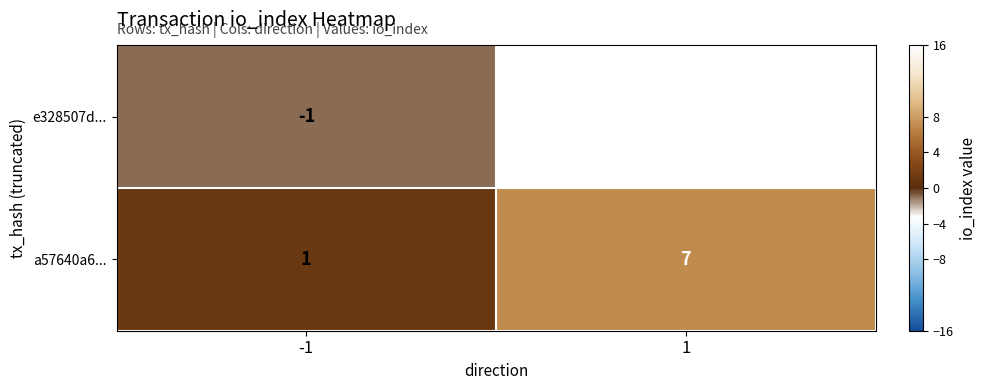

Rank the series at 1 from lowest to highest value.

a57640a6..., e328507d...